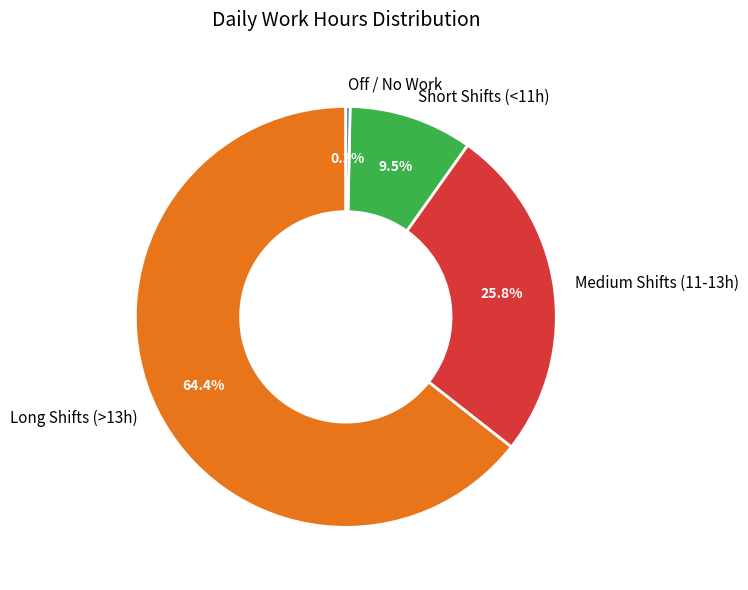

Count the number of slices in the pie.

4